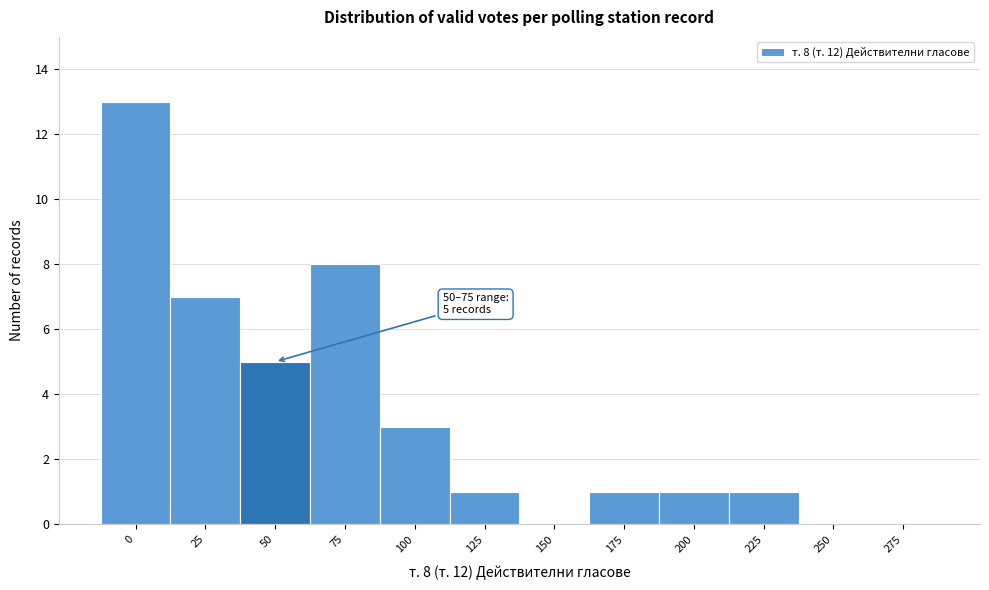

Reading left to right, list all the values displayed in this chart.

0=13	25=7	50=5	75=8	100=3	125=1	150=0	175=1	200=1	225=1	250=0	275=0